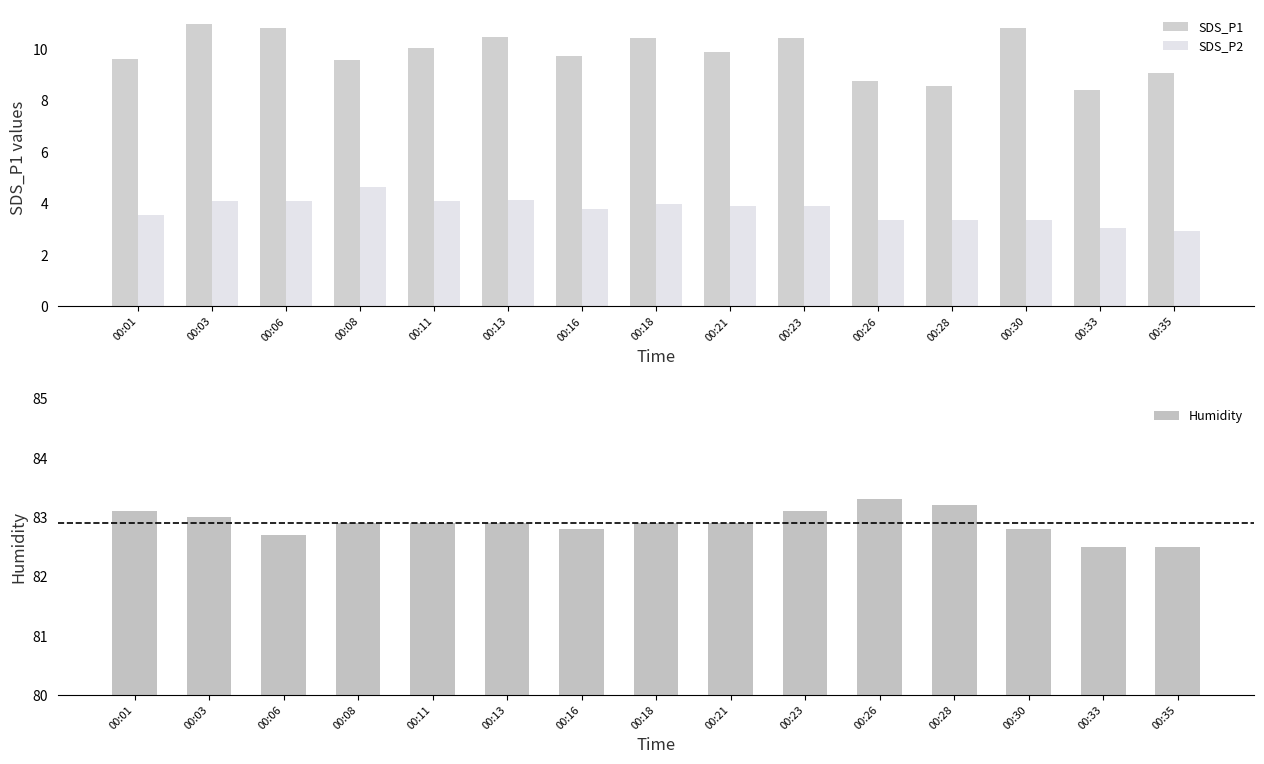

What is the spread (max minus min) of values at 00:26?

80.0